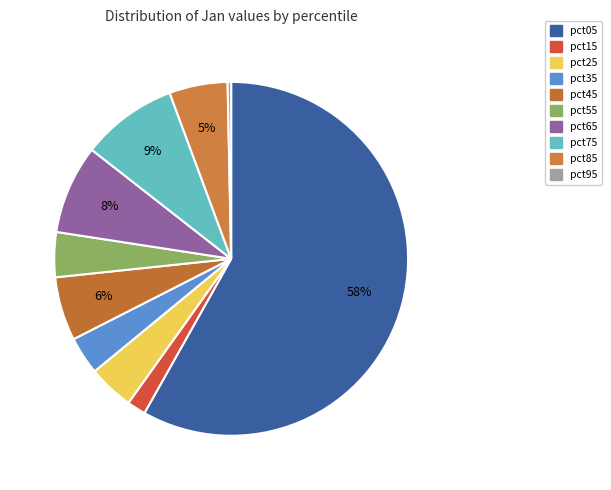

True or false: pct35 accounts for 3% of the total.

True